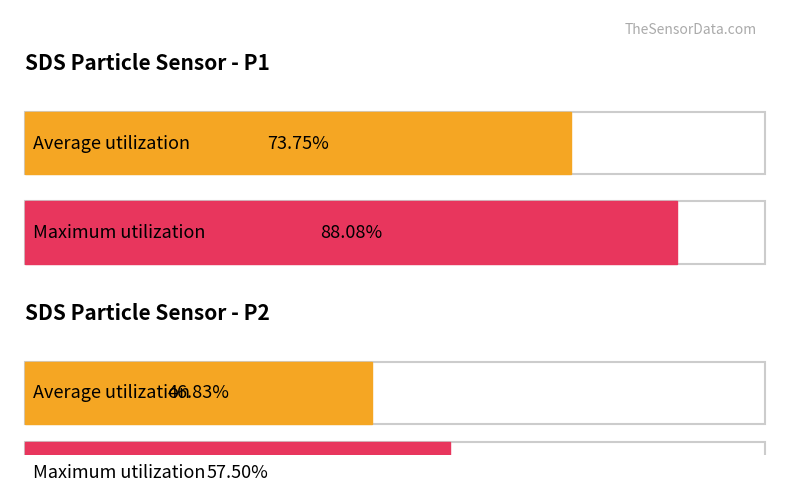

Count the number of data series in this chart.

2